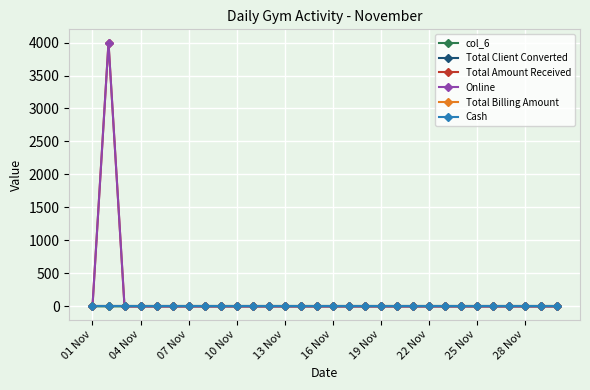

True or false: Total Amount Received and Cash intersect in this chart.

False